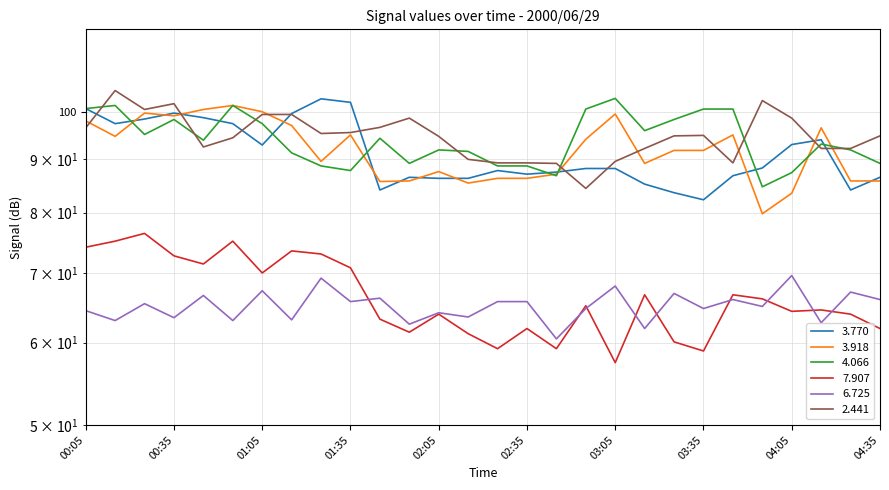

At which label is 3.918 closest to 90?

01:25